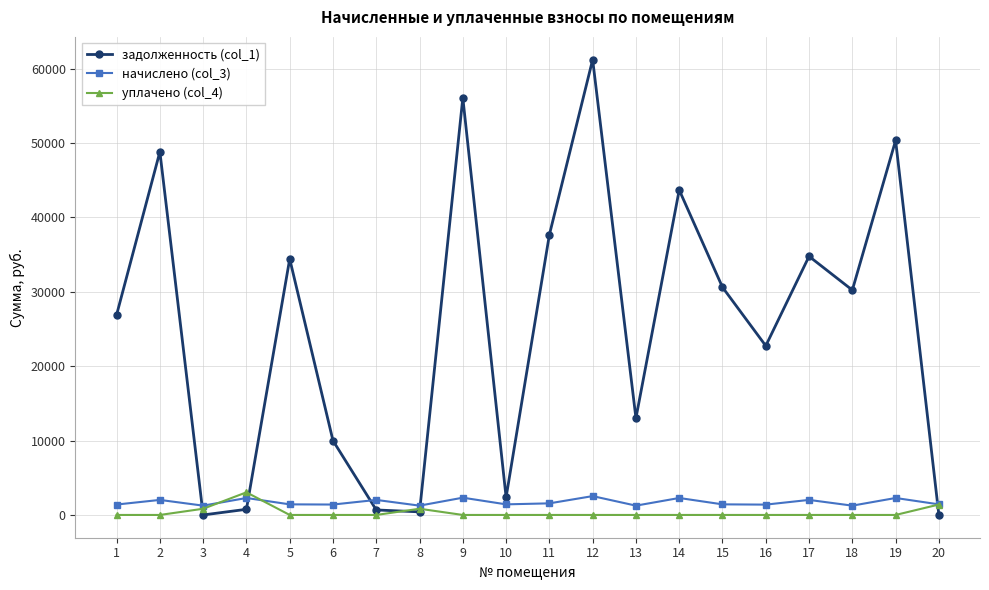

True or false: уплачено (col_4) and начислено (col_3) cross at least once.

True